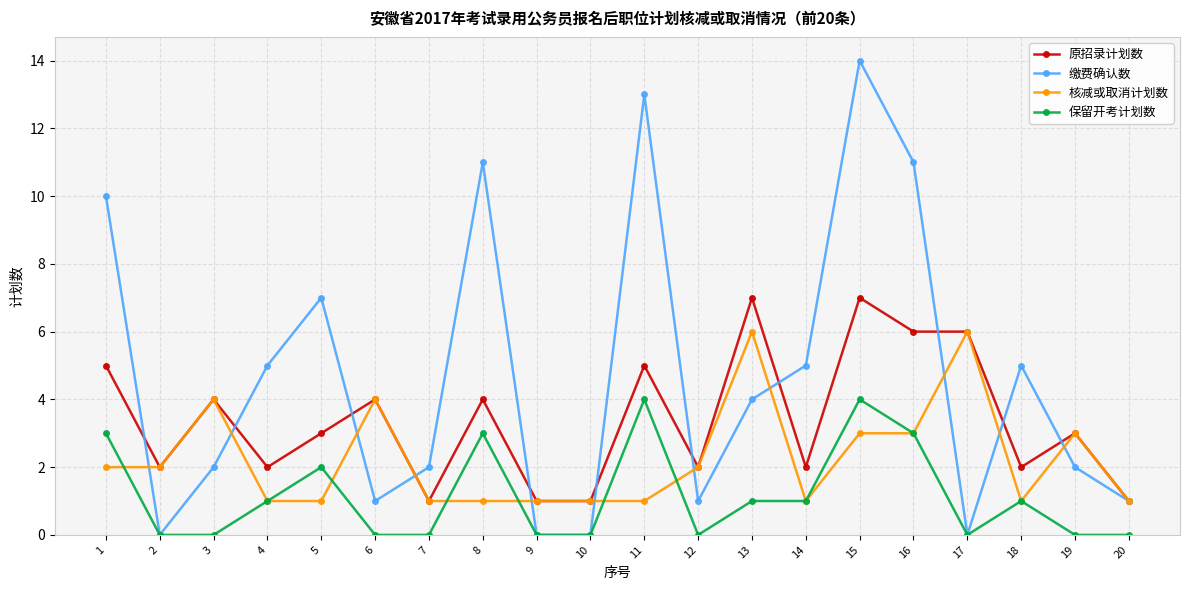

List the series in order of their overall mean, lowest first.

保留开考计划数, 核减或取消计划数, 原招录计划数, 缴费确认数